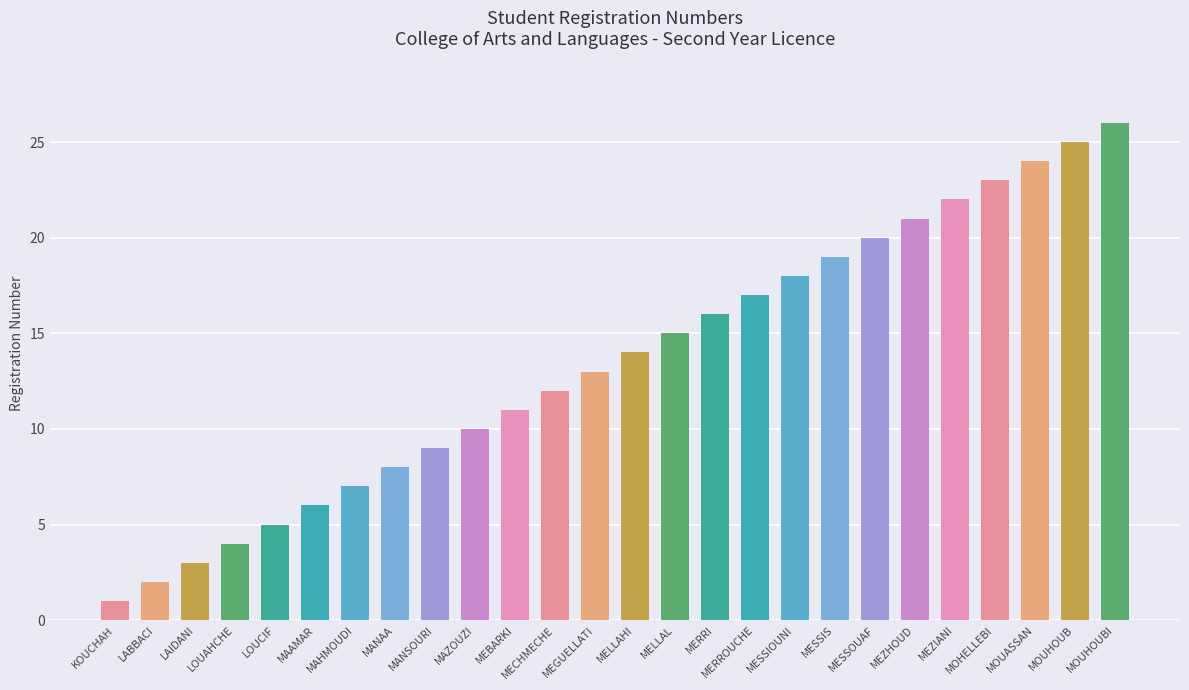

What is the maximum value shown in the chart?

26